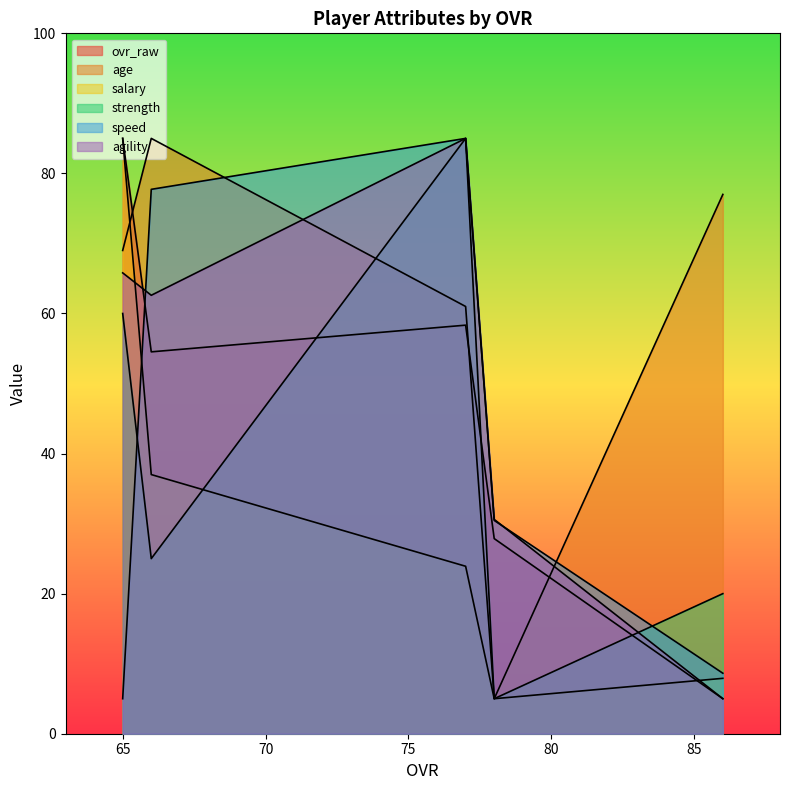

Rank the series by their maximum value, from lowest to highest.

ovr_raw, age, salary, strength, speed, agility